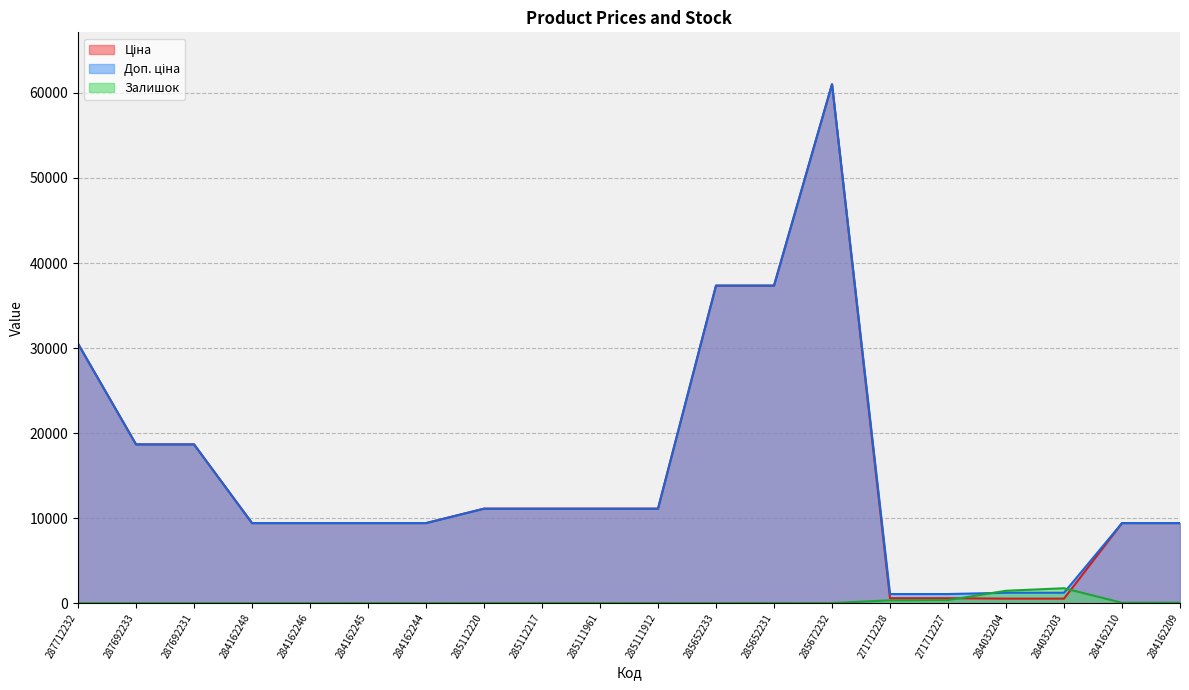

What is the sum of the Доп. ціна values at 285111961 and 285672232?

72138.3